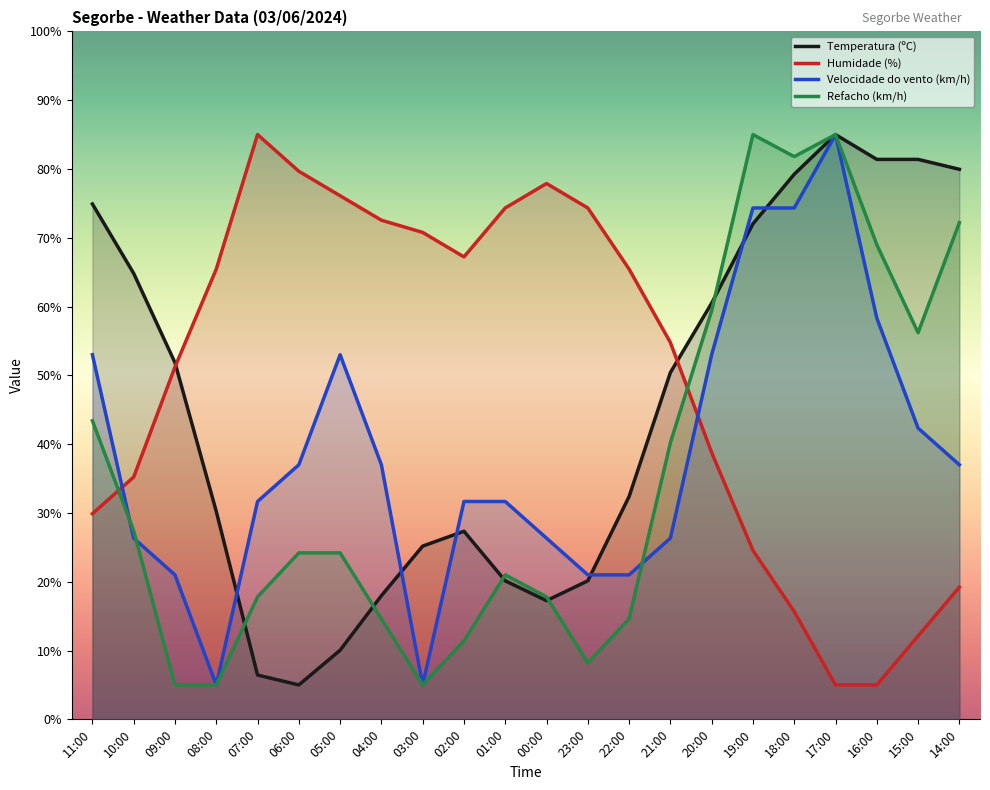

How many intersections are there between Refacho (km/h) and Temperatura (ºC)?

5